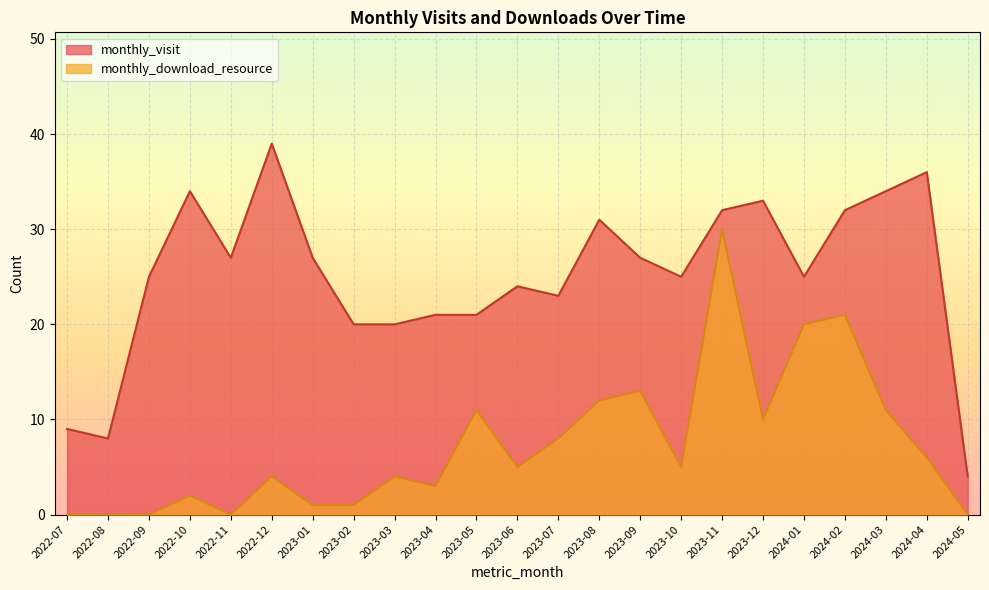

At how many categories does at least one series exceed 32?

5